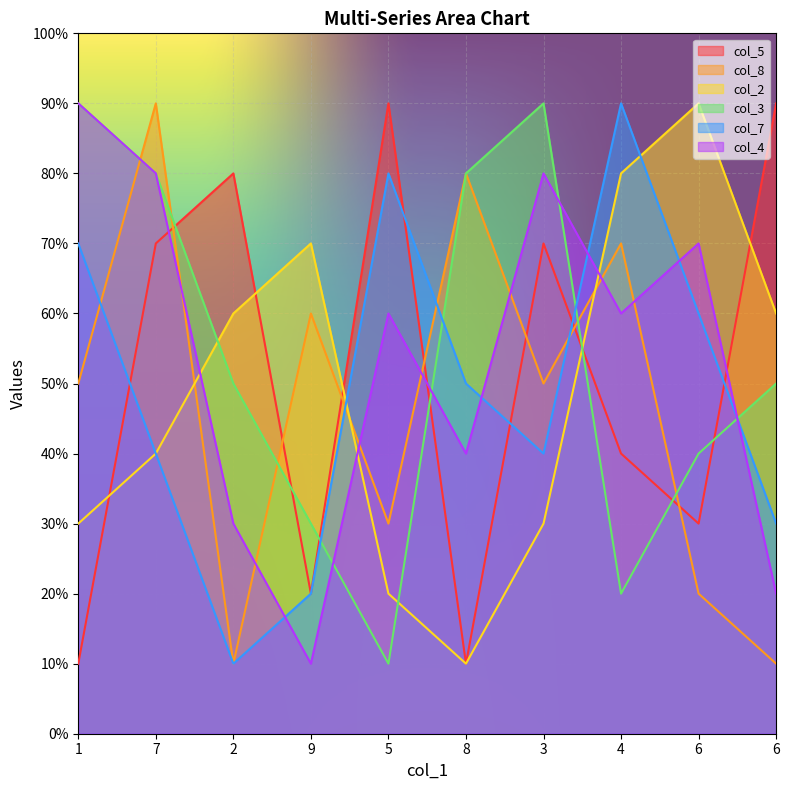

At which label does col_5 first exceed 7?

2